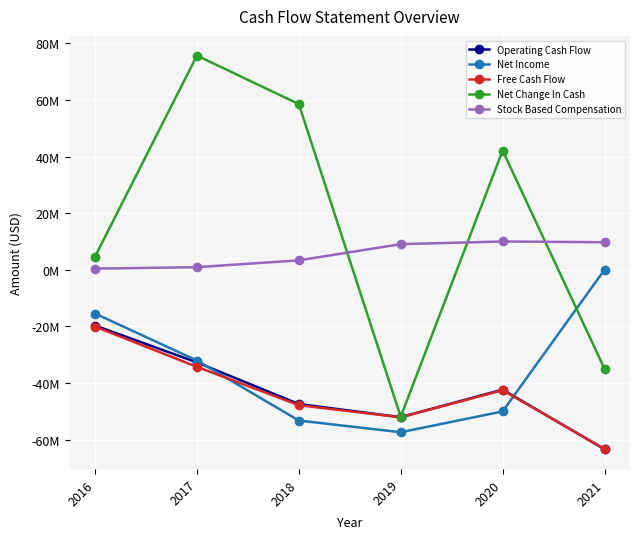

What is the difference between the highest and lowest values at 2021?

73144000